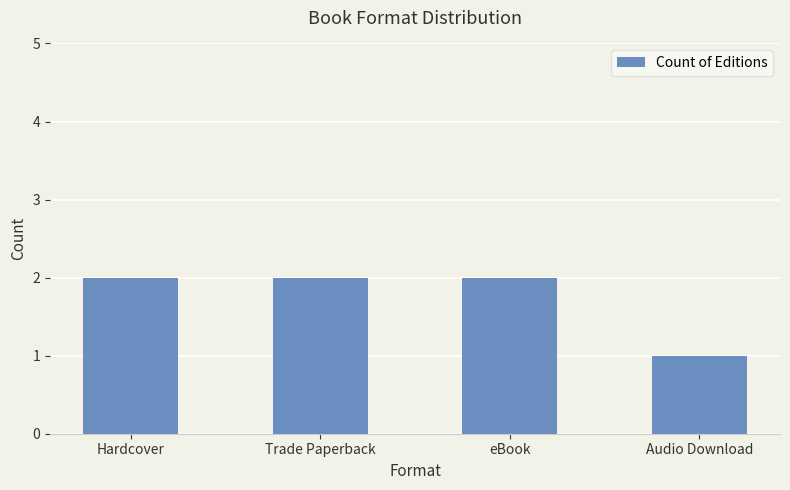

Reading right to left, what are all the values shown in this chart?

1	2	2	2